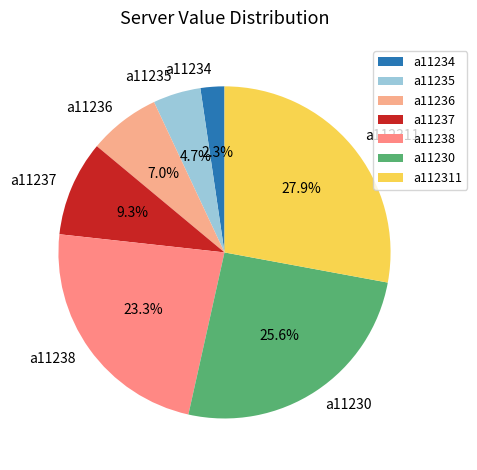

Which has a higher value, a11230 or a11235?

a11230